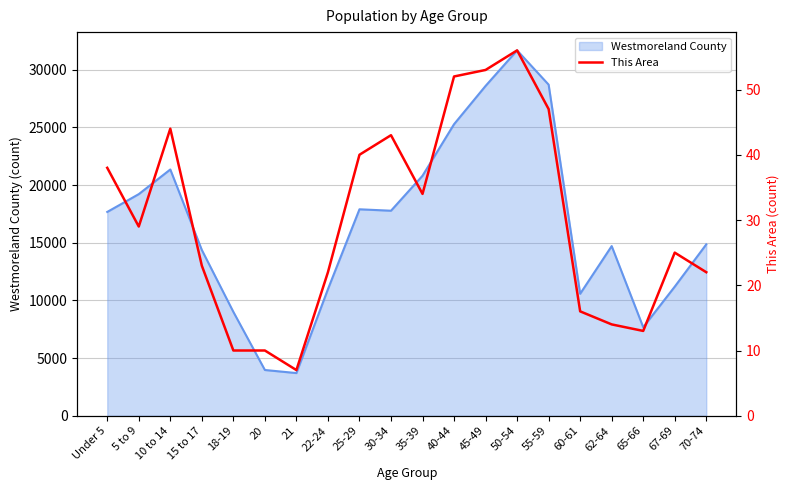

True or false: the data shows 29 at 5 to 9.

True